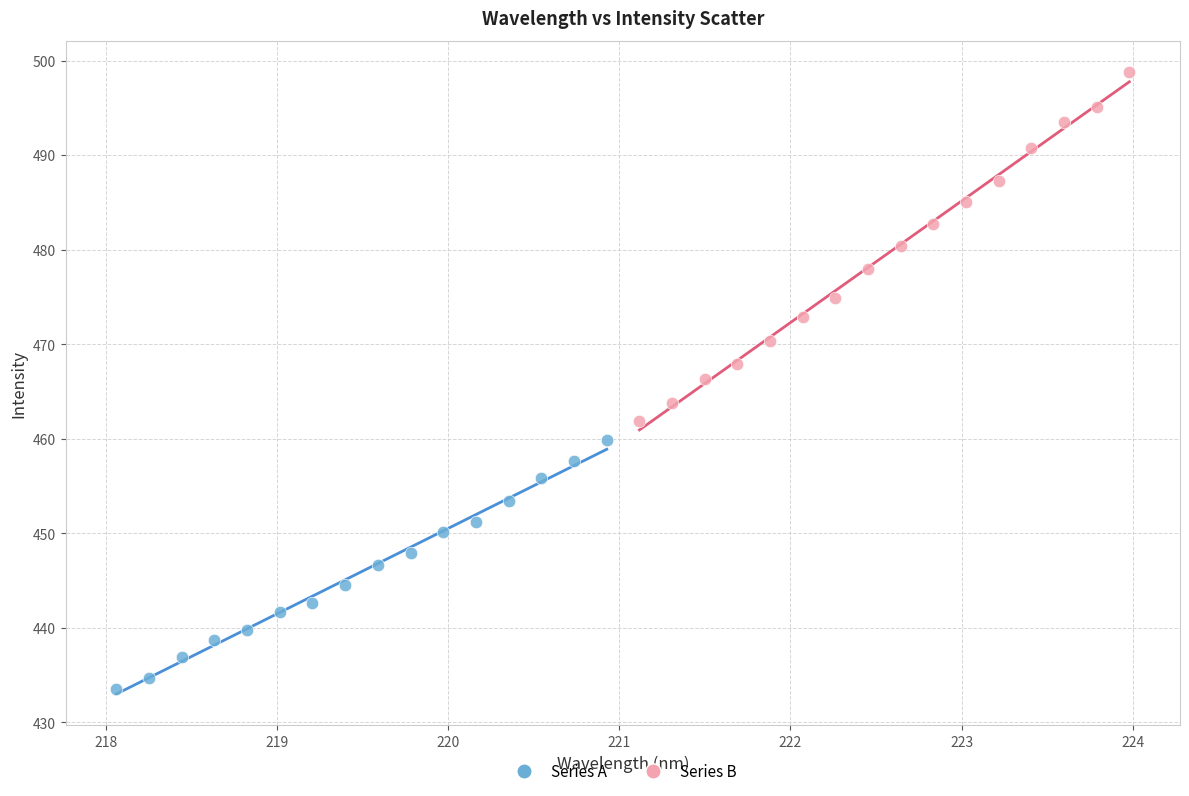

Which series reaches the minimum Y coordinate?

Series A